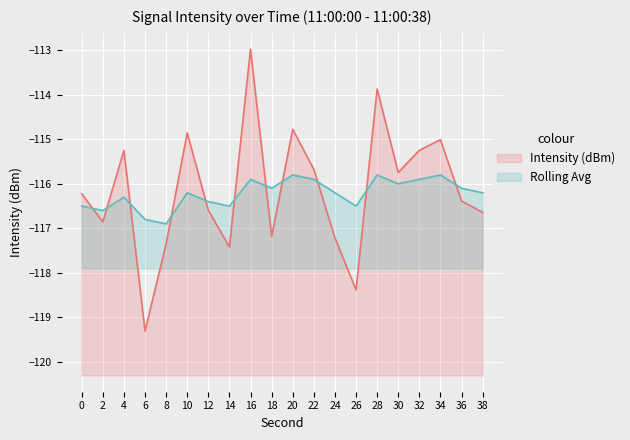

How many lines are shown in the chart?

2